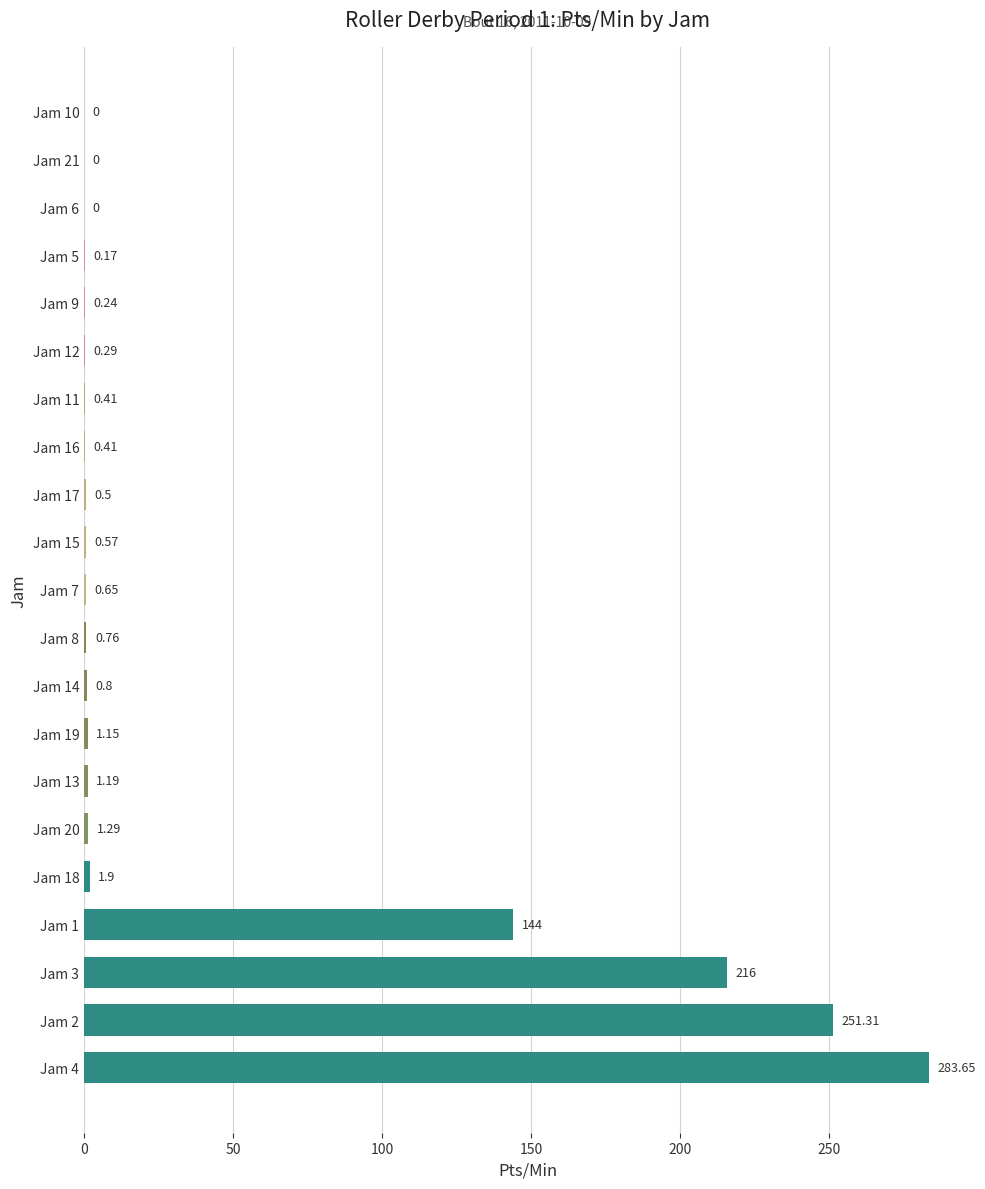

What is the change in value from Jam 3 to Jam 14?

-215.2